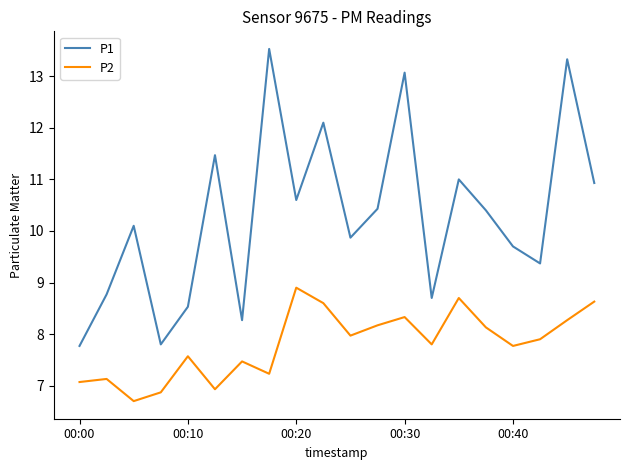

True or false: P1 has more than 0 interior local peaks.

True